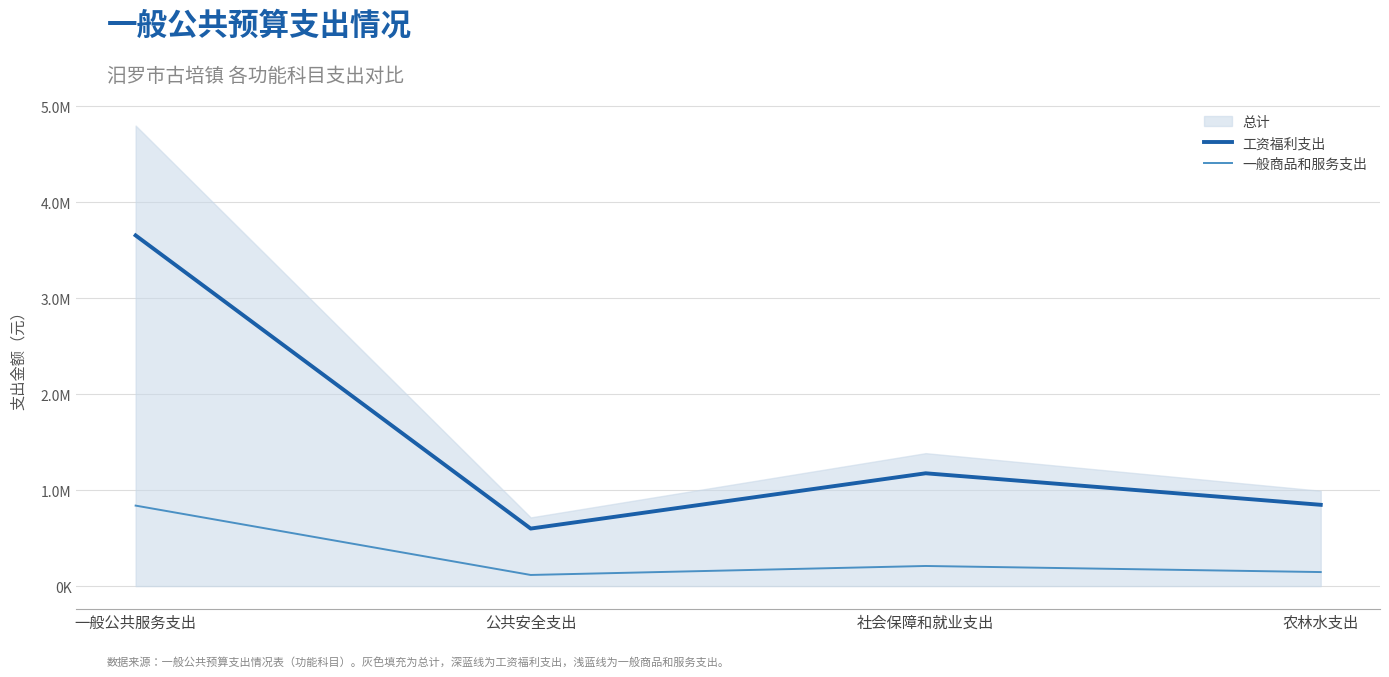

True or false: 一般商品和服务支出 has more than 0 points higher than both neighbors.

True